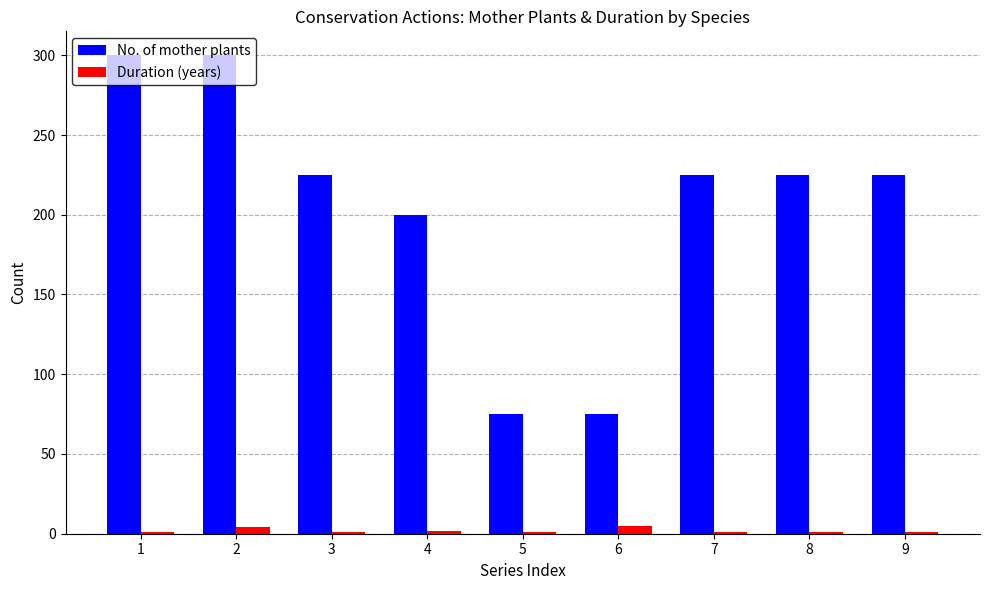

Where does the No. of mother plants series first go above 225?

1